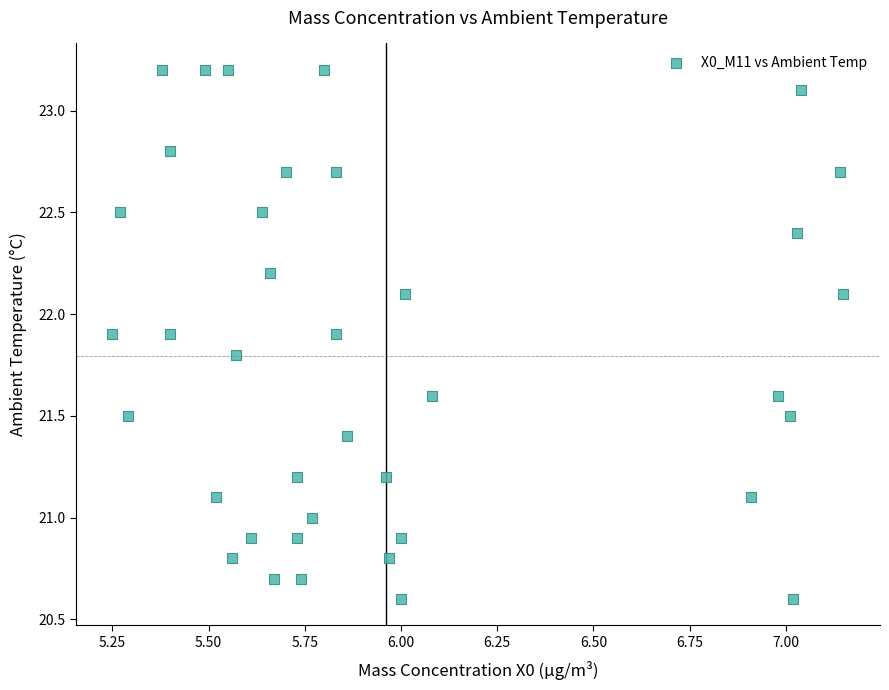

What is the range of Y values (max minus min)?

2.6